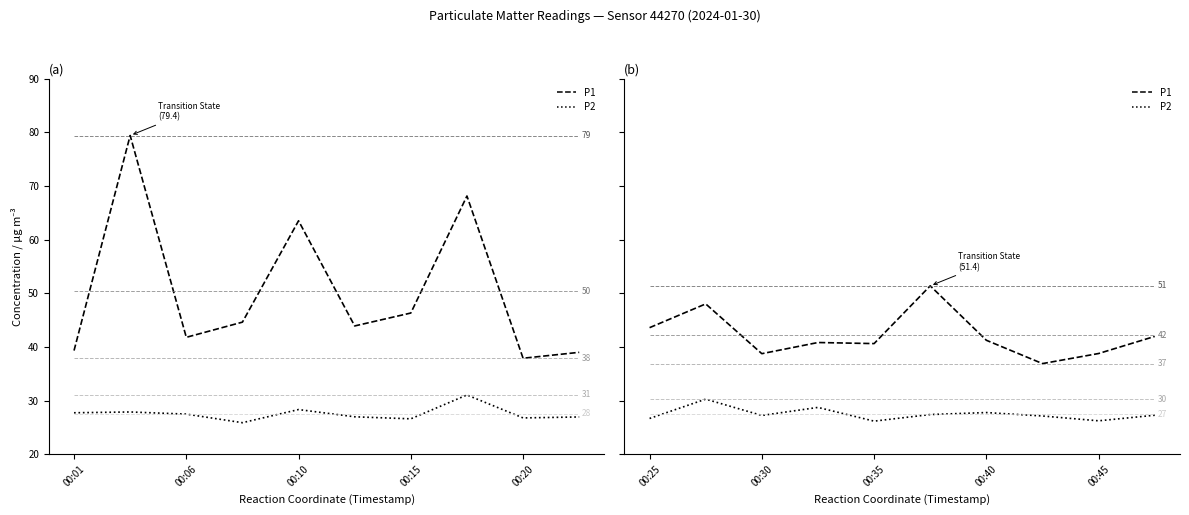

Which label corresponds to the smallest value in the chart?

00:35